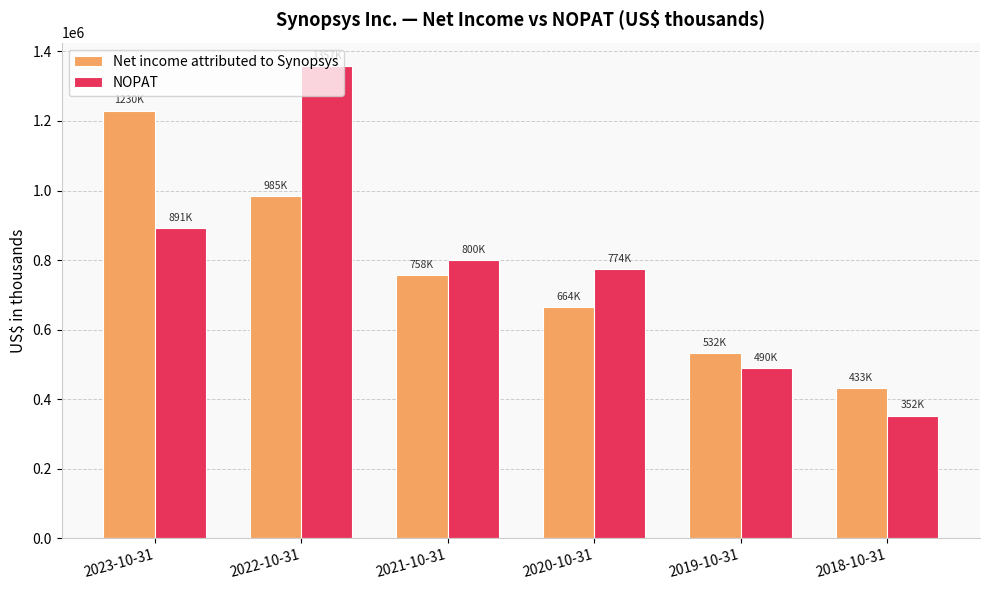

Rank the series at 2022-10-31 from lowest to highest value.

Net income attributed to Synopsys, NOPAT